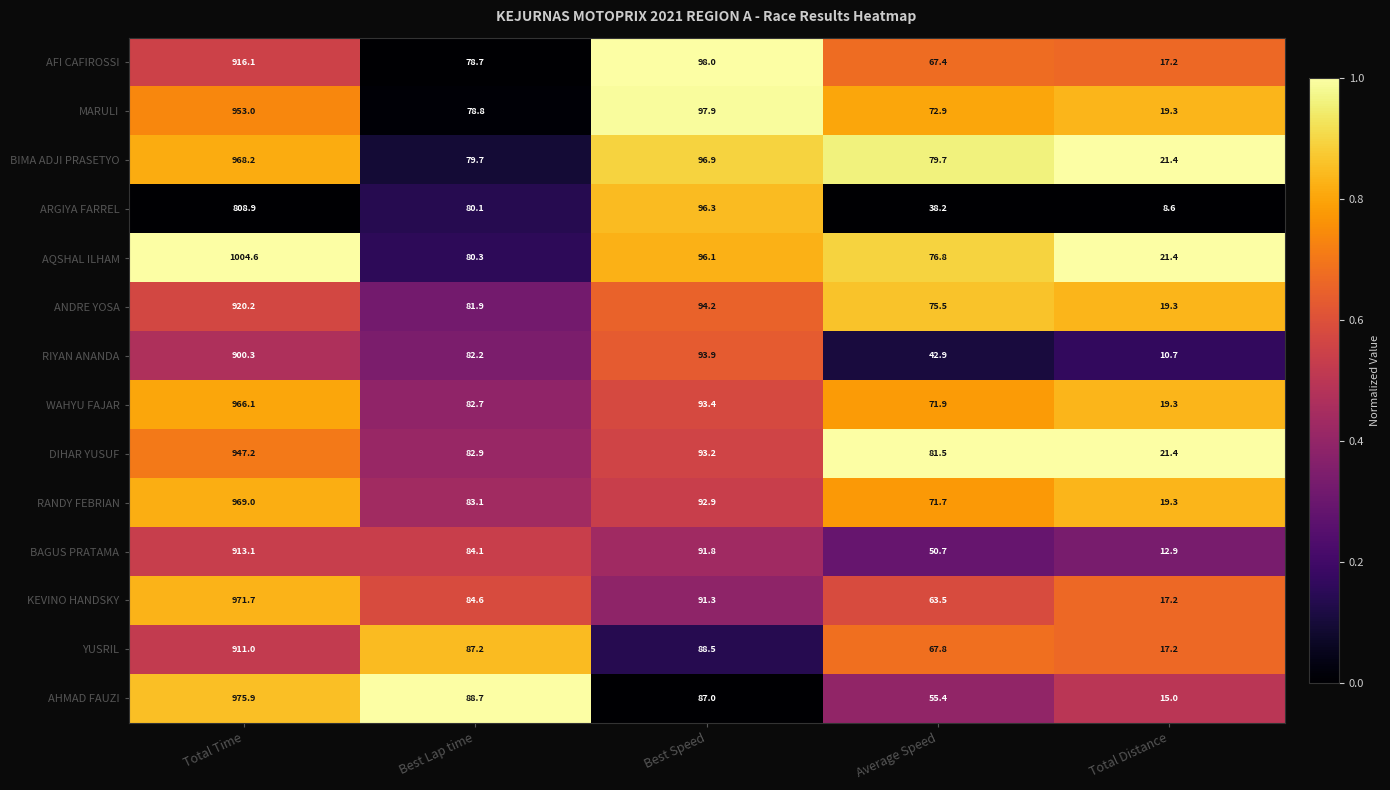

What is the difference between the maximum and minimum values in the ARGIYA FARREL series?

800.3